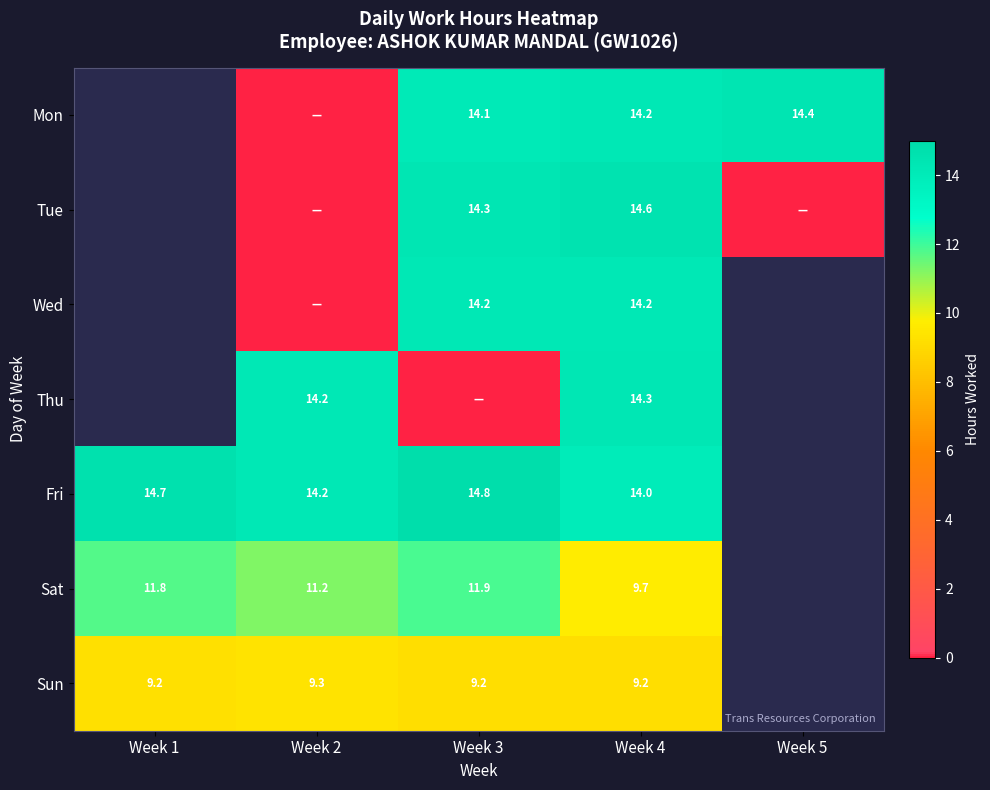

True or false: Wed has a value of 19.8 at Week 3.

False